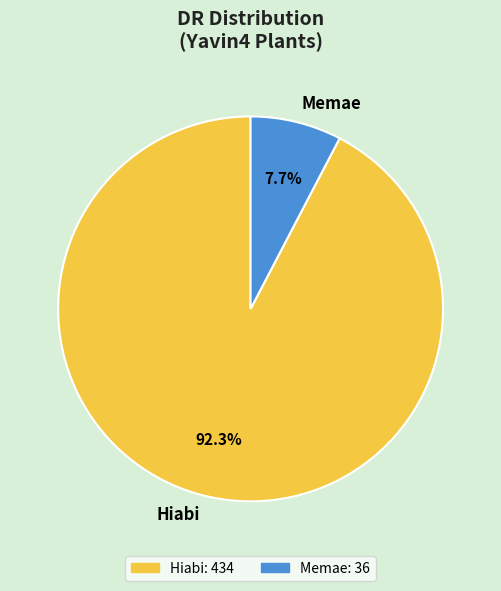

Which slice represents more than half of the pie?

Hiabi